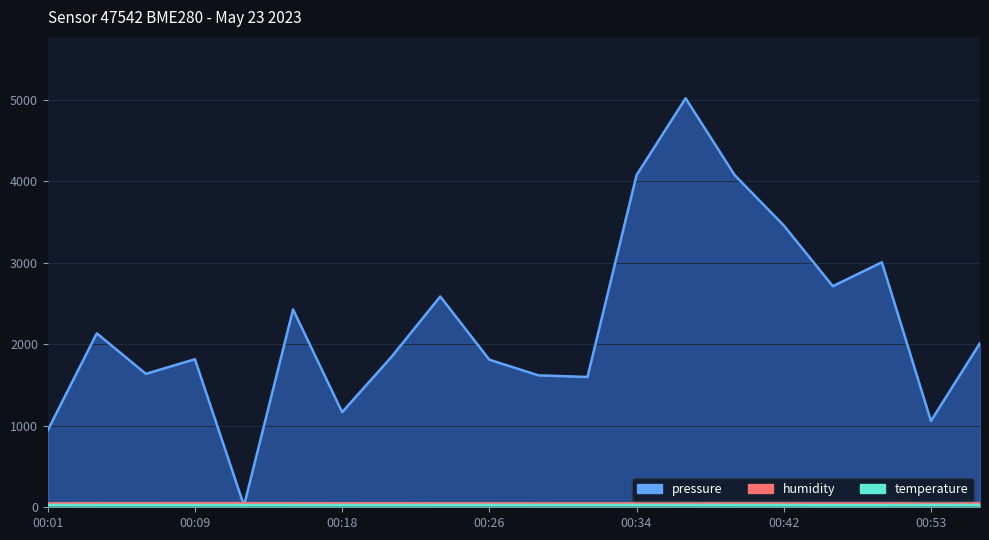

Reading left to right, extract all data points from this chart.

pressure: 00:01=945.0	00:04=2134.9	00:07=1637.8	00:09=1817.1	00:12=20.0	00:15=2428.3	00:18=1167.1	00:20=1841.5	00:23=2587.2	00:26=1811.0	00:29=1619.4	00:31=1599.1	00:34=4076.6	00:37=5020.0	00:40=4076.6	00:42=3459.3	00:45=2713.6	00:48=3007.0	00:53=1059.1	00:56=2014.7
humidity: 00:01=48.5	00:04=50.5	00:07=50.3	00:09=50.8	00:12=50.6	00:15=49.9	00:18=49.4	00:20=49.8	00:23=49.1	00:26=49.2	00:29=48.4	00:31=48.6	00:34=48.6	00:37=48.8	00:40=50.2	00:42=50.4	00:45=51.4	00:48=51.1	00:53=48.1	00:56=50.0
temperature: 00:01=28.6	00:04=27.8	00:07=27.7	00:09=27.5	00:12=27.5	00:15=27.8	00:18=28.1	00:20=27.9	00:23=28.2	00:26=28.2	00:29=28.4	00:31=28.4	00:34=28.3	00:37=28.3	00:40=27.5	00:42=27.5	00:45=27.1	00:48=27.2	00:53=28.4	00:56=27.7